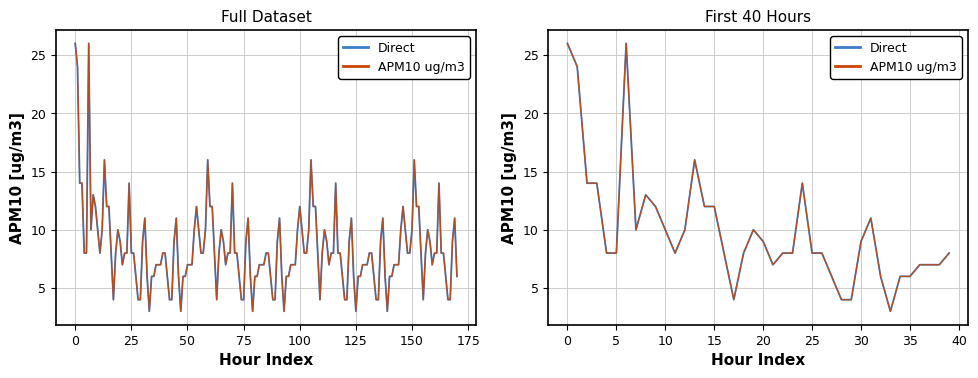

How many series are shown in this chart?

2